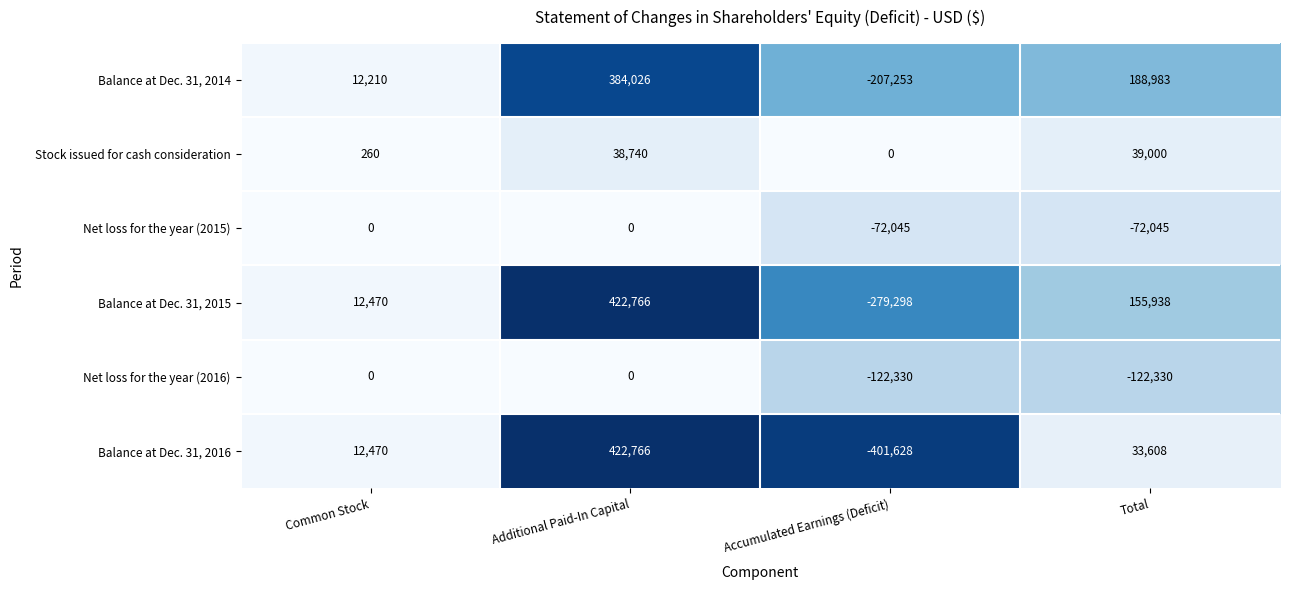

Reading right to left, transcribe all the data shown in this chart.

Balance at Dec. 31, 2014: Total=188983	Accumulated Earnings (Deficit)=-207253	Additional Paid-In Capital=384026	Common Stock=12210
Stock issued for cash consideration: Total=39000	Accumulated Earnings (Deficit)=0	Additional Paid-In Capital=38740	Common Stock=260
Net loss for the year (2015): Total=-72045	Accumulated Earnings (Deficit)=-72045	Additional Paid-In Capital=0	Common Stock=0
Balance at Dec. 31, 2015: Total=155938	Accumulated Earnings (Deficit)=-279298	Additional Paid-In Capital=422766	Common Stock=12470
Net loss for the year (2016): Total=-122330	Accumulated Earnings (Deficit)=-122330	Additional Paid-In Capital=0	Common Stock=0
Balance at Dec. 31, 2016: Total=33608	Accumulated Earnings (Deficit)=-401628	Additional Paid-In Capital=422766	Common Stock=12470